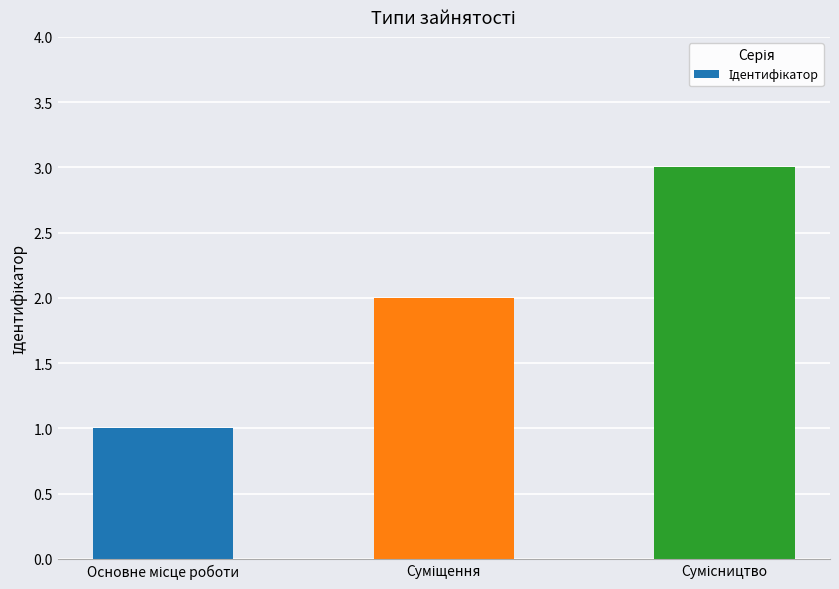

What is the value of the 2nd bar from the left?

2